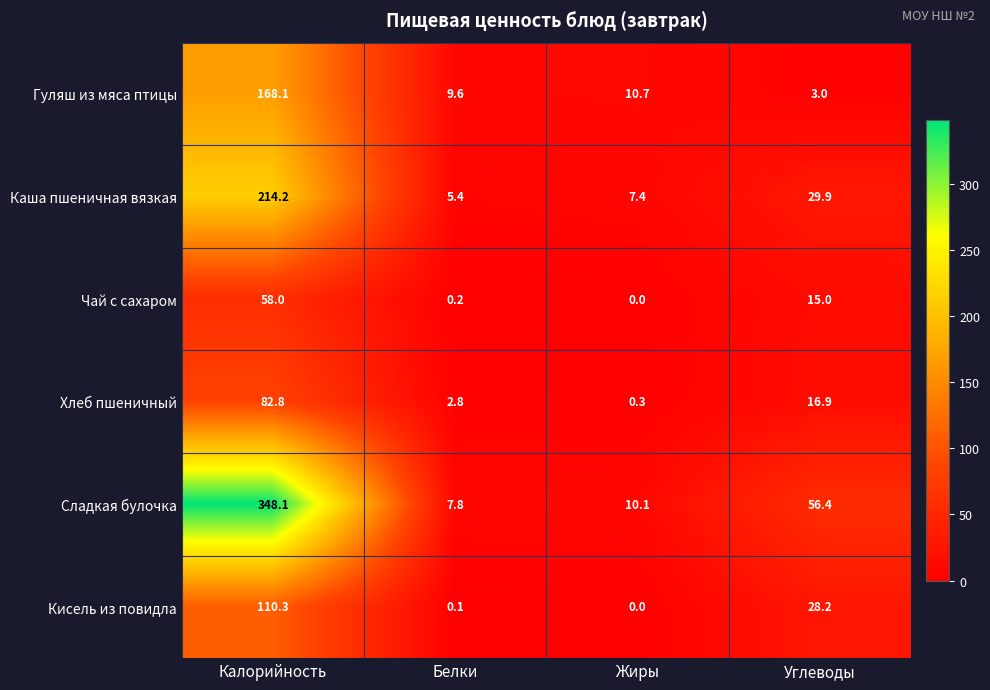

At how many categories does at least one series exceed 184?

1